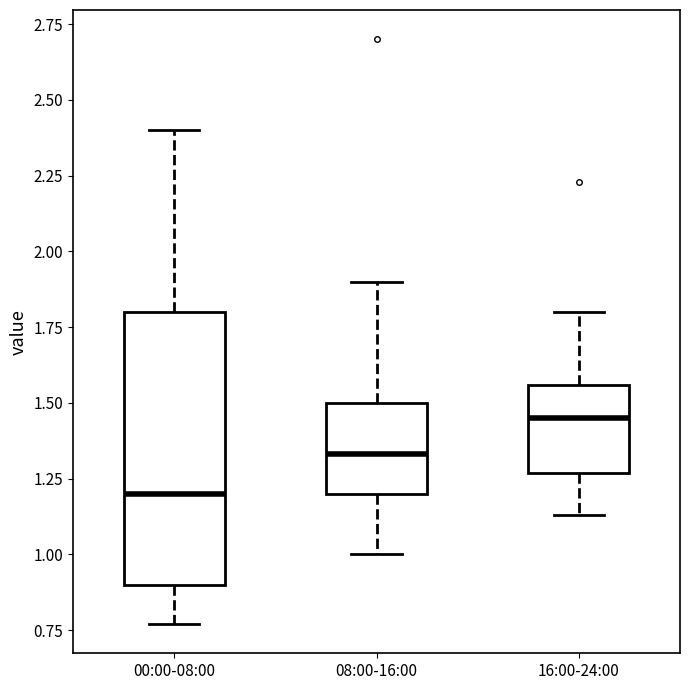

Reading left to right, read every box against the y-axis: the position of its median line, the range the box covers, and the ends of its whiskers. The values are not printed on the chart, so give them approximately, as read against the axis.

00:00-08:00: median 1.20, box 0.90 to 1.80, whiskers 0.75 to 2.40
08:00-16:00: median 1.35, box 1.20 to 1.50, whiskers 1.00 to 1.90
16:00-24:00: median 1.45, box 1.25 to 1.55, whiskers 1.15 to 1.80